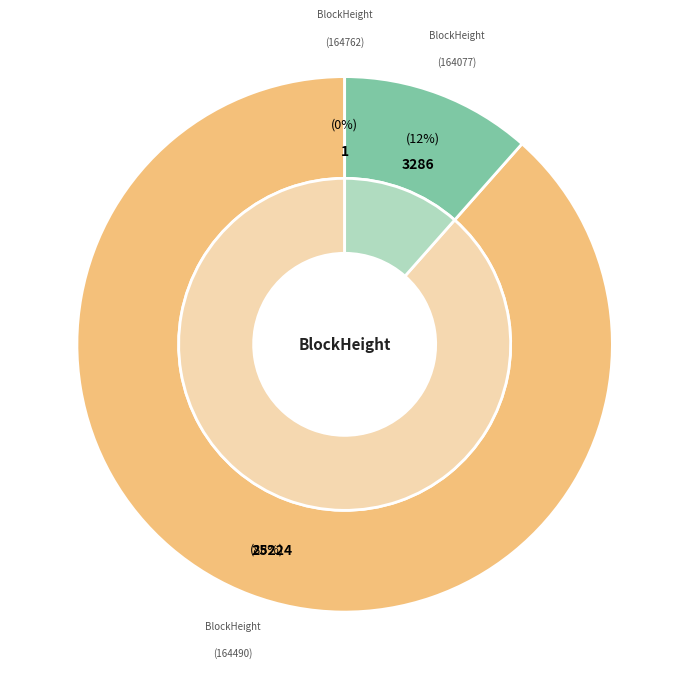

What is the smallest slice in the pie chart?

164762